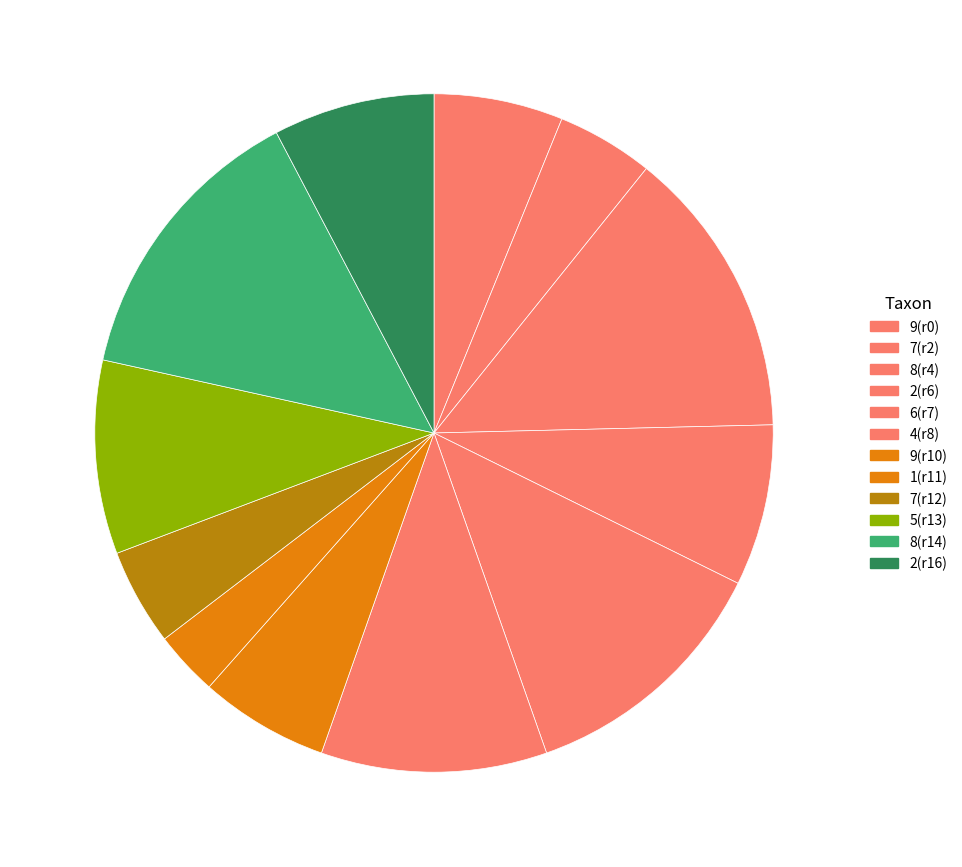

How many slices are in this pie chart?

12